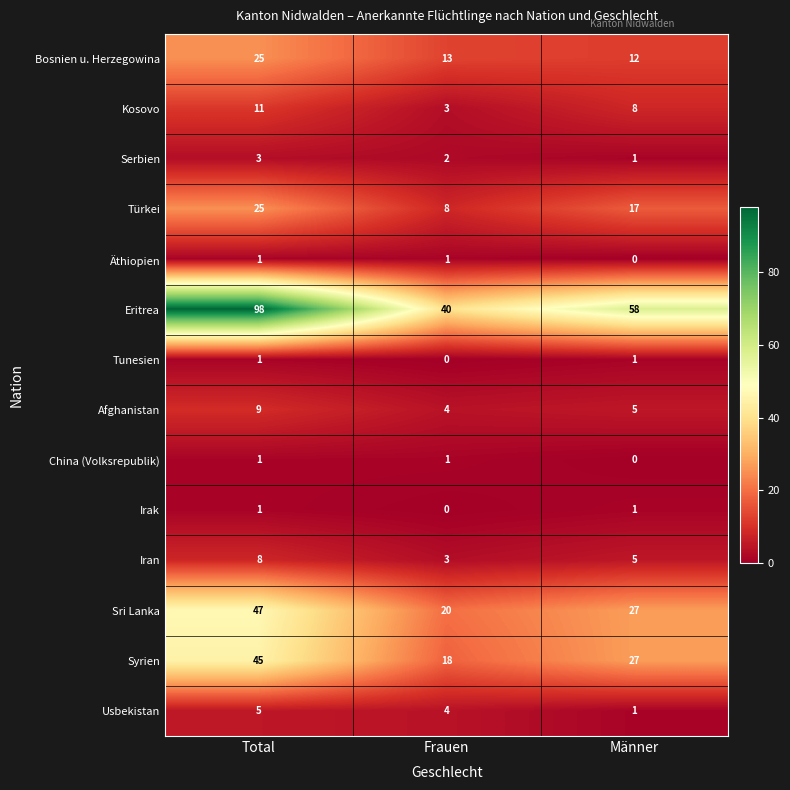

Which category has the highest value across all series?

Total